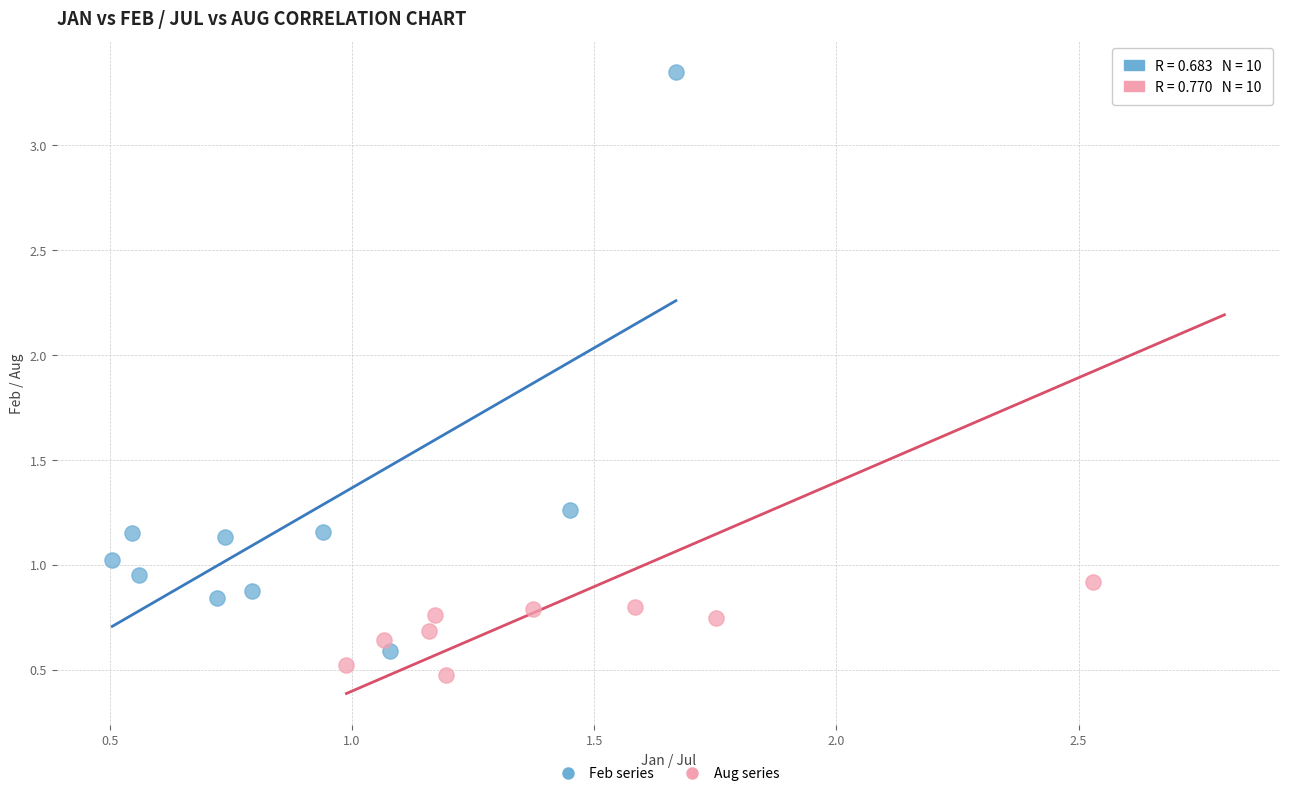

What are all the series names shown in the legend?

Feb series, Aug series